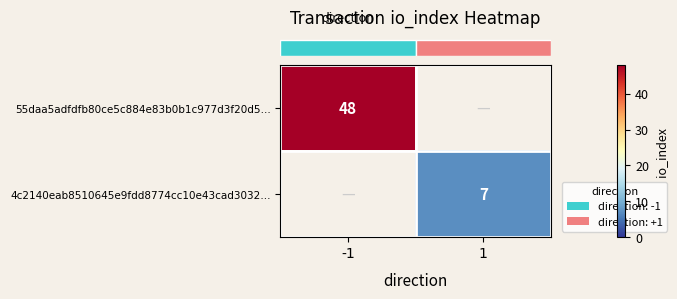

Is the value of row_1 at -1 greater than the value of row_0 at -1?

No